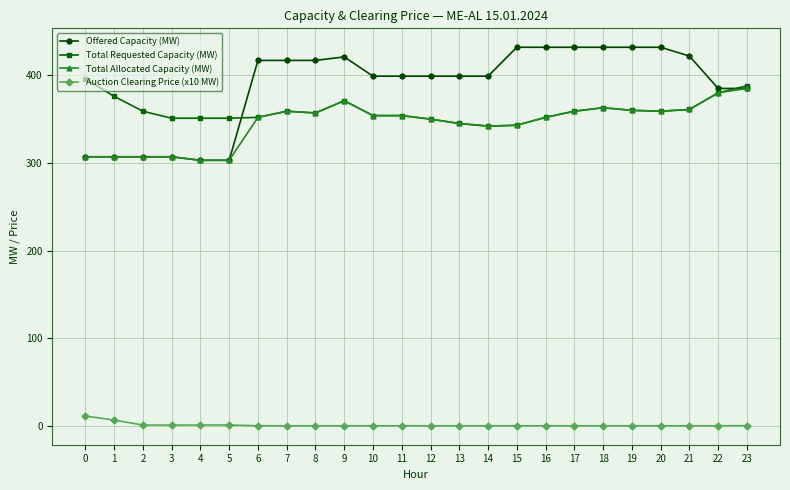

Is the value of Total Requested Capacity (MW) at 6 greater than the value of Auction Clearing Price (x10 MW) at 11?

Yes